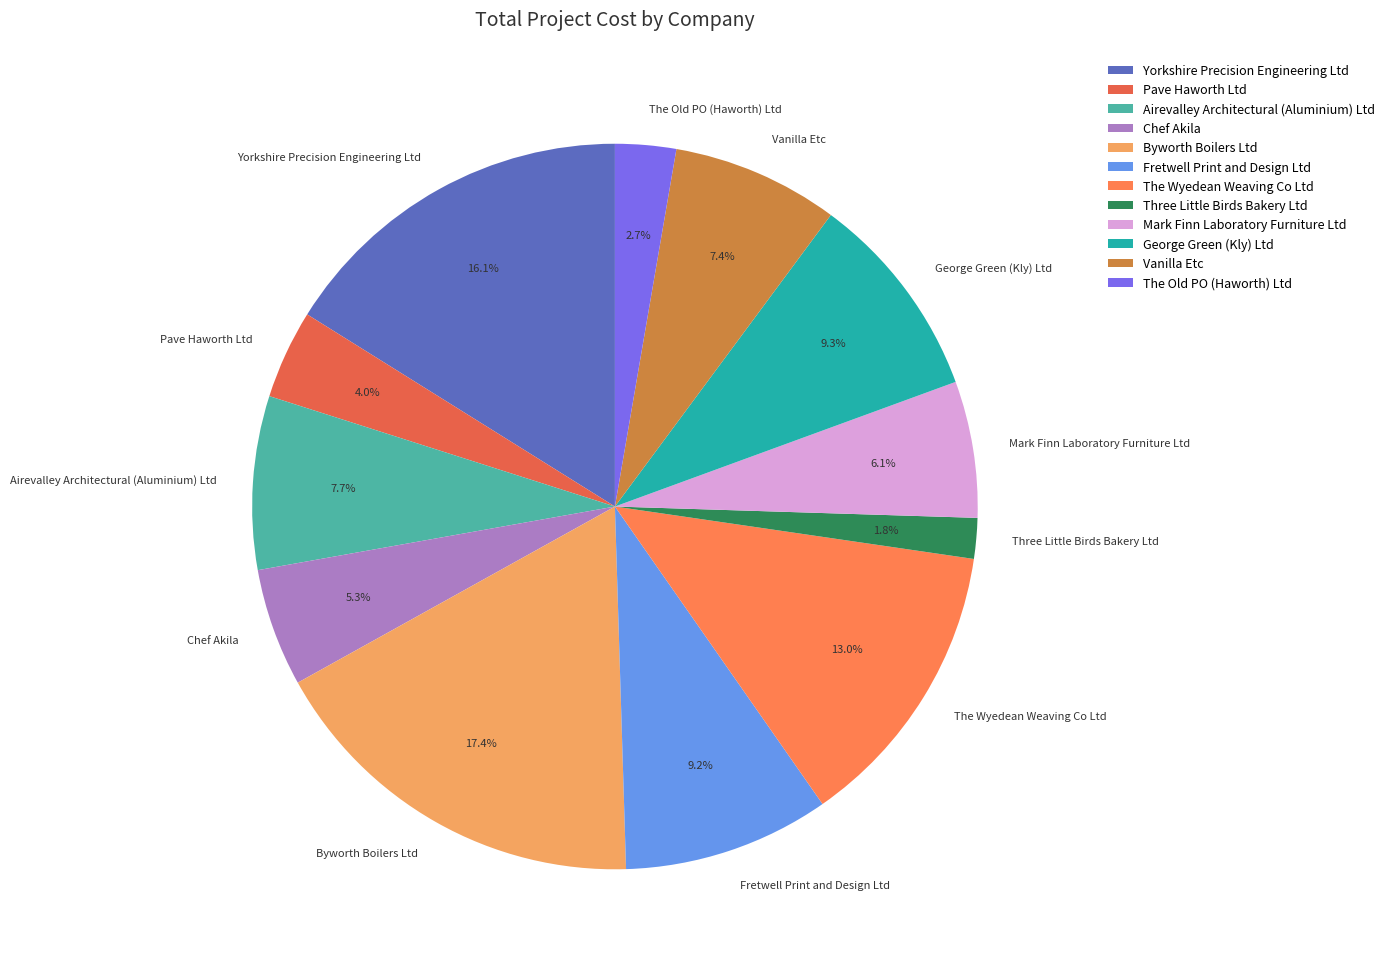

What is the largest slice in the pie chart?

Byworth Boilers Ltd